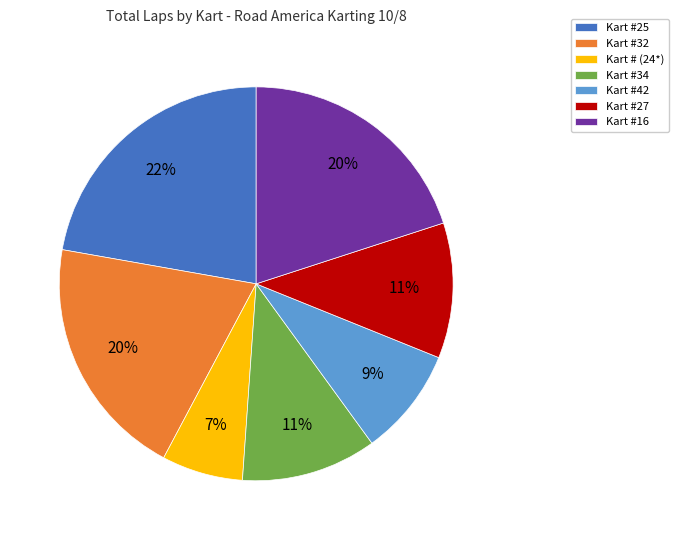

Which slice is the smallest?

Kart # (24*)